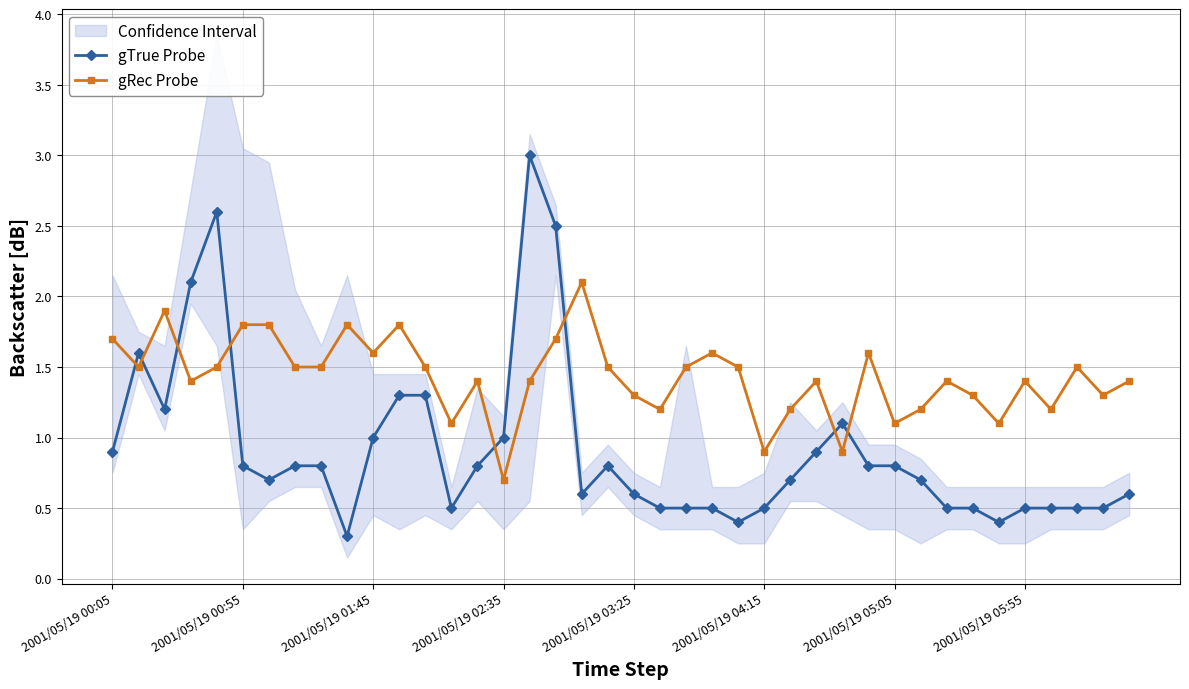

What is the smallest value displayed?

0.3